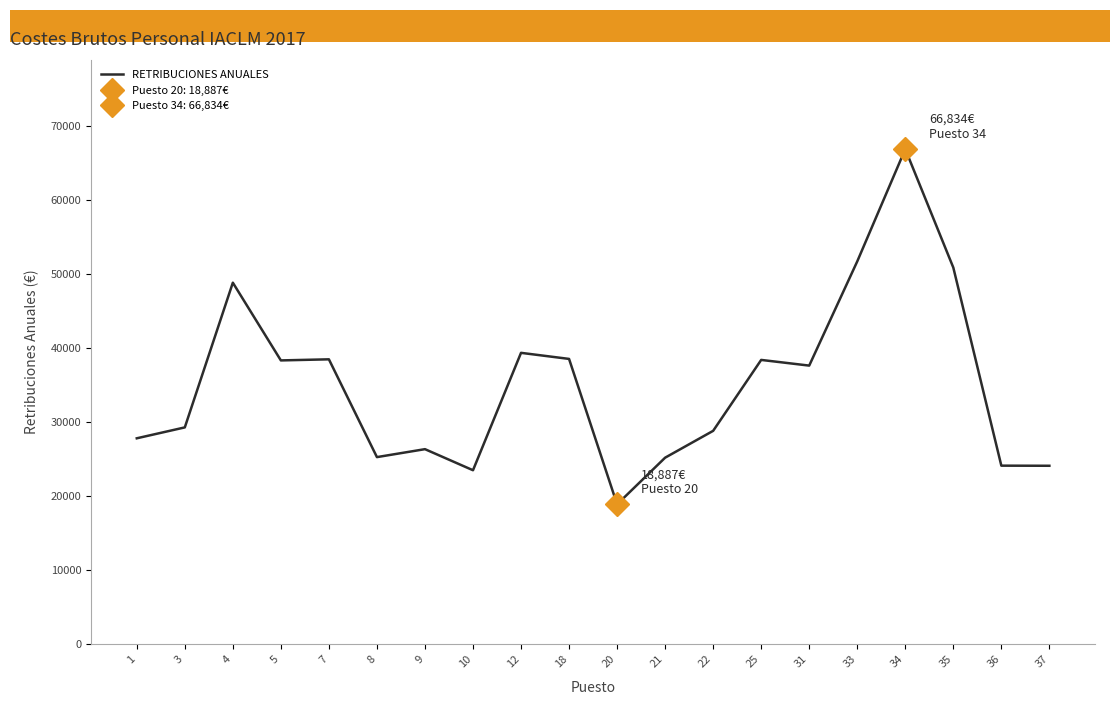

What is the ratio of the value at 4 to the value at 20?

2.6